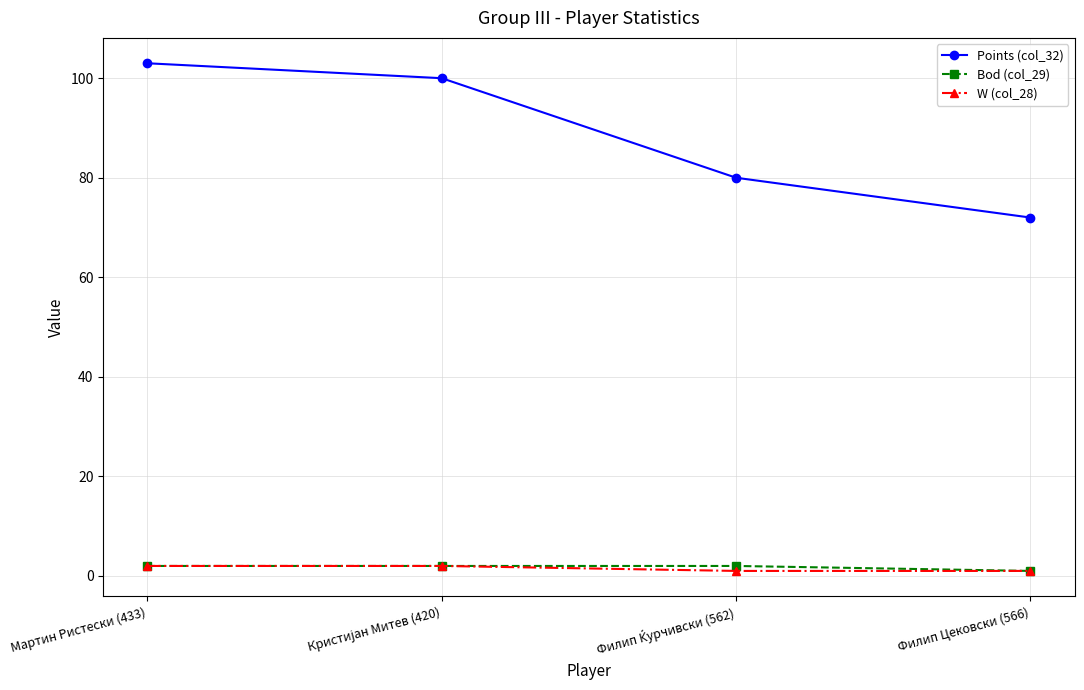

Reading left to right, list all the values displayed in this chart.

Points (col_32): 103	100	80	72
Bod (col_29): 2	2	2	1
W (col_28): 2	2	1	1